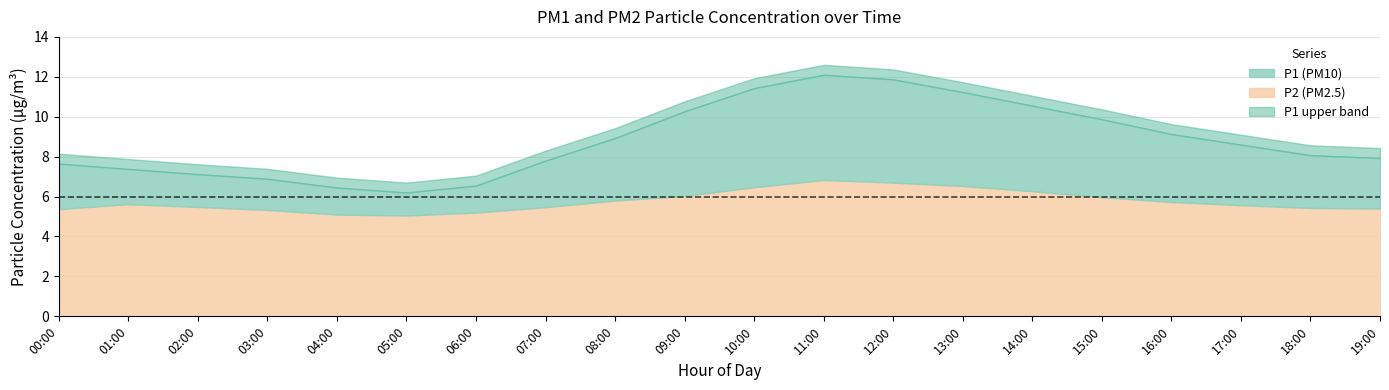

What is the sum of the P2 values at 18:00 and 15:00?

11.4